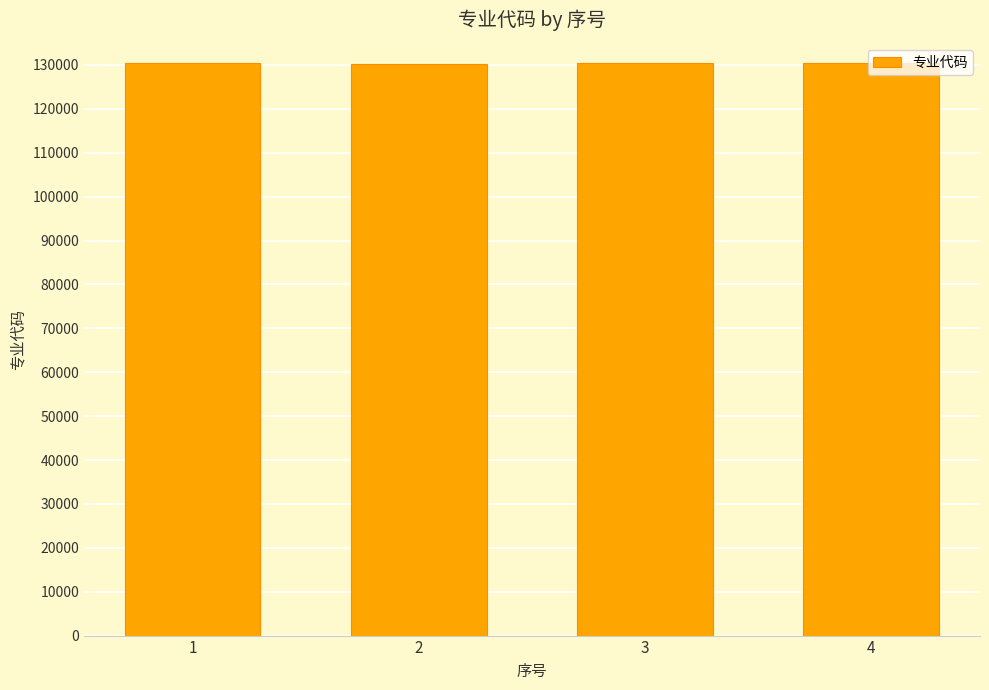

Does the chart contain any negative values?

No